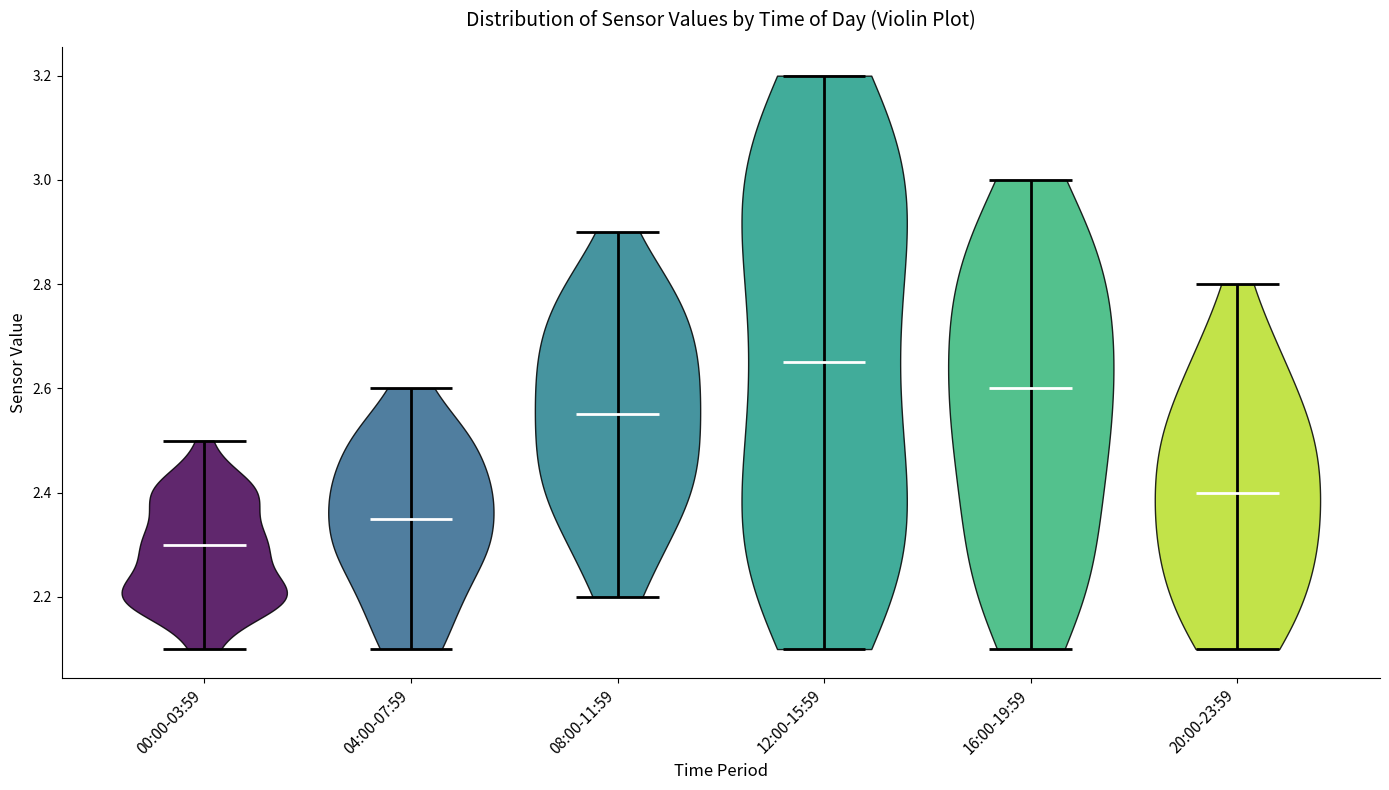

Which violin has the lowest median line?

00:00-03:59